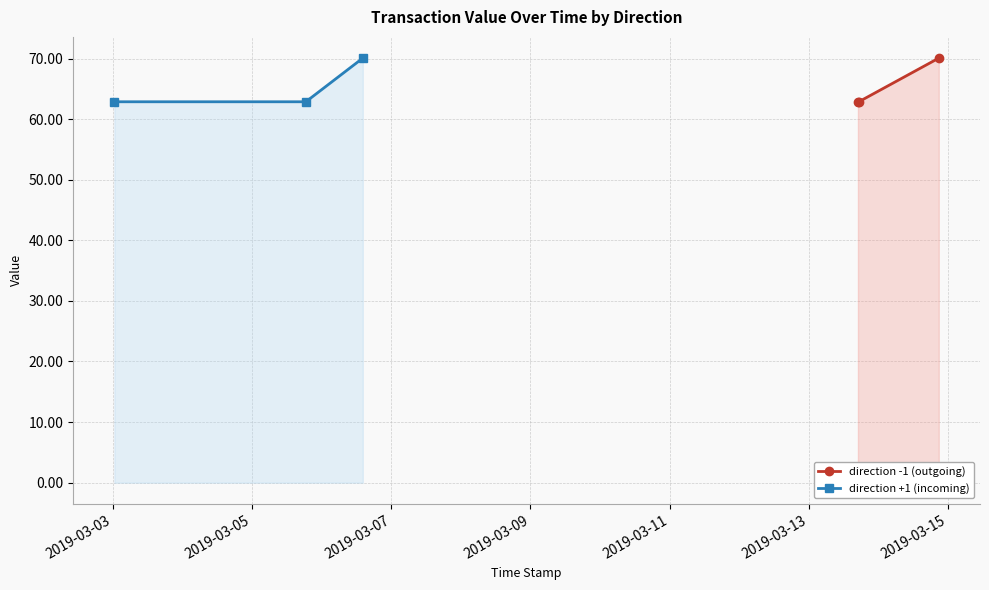

Count the number of categories in the chart.

3